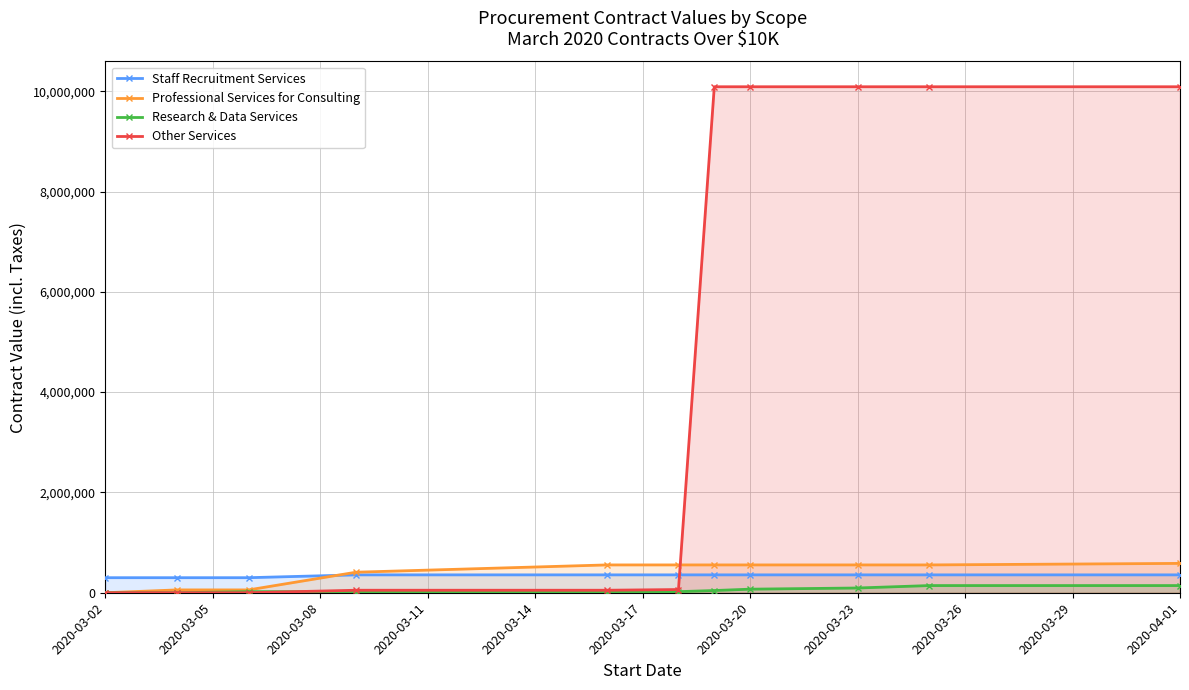

What is the approximate value of Research & Data Services at 2020-03-20?

71205.0